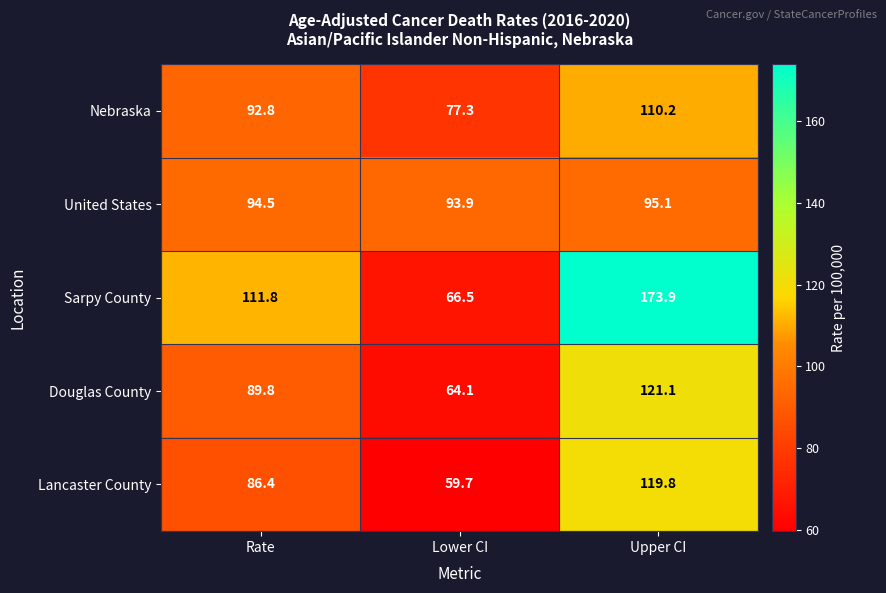

At Lower CI, list the series in order from largest to smallest.

United States, Nebraska, Sarpy County, Douglas County, Lancaster County